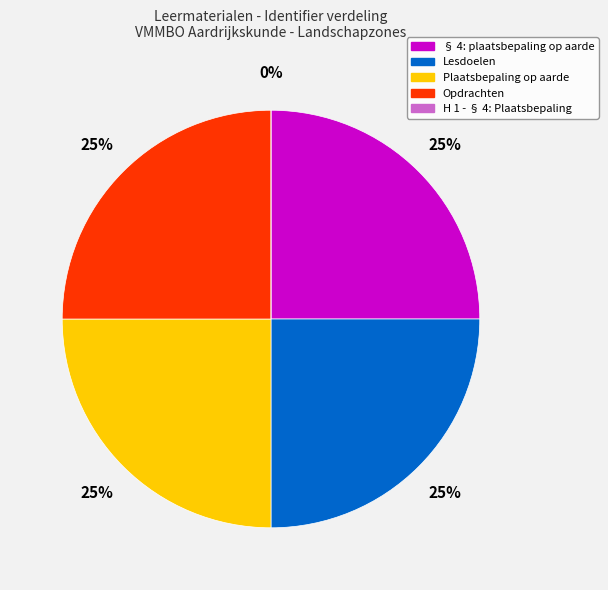

To the nearest percent, what percentage of the pie is Plaatsbepaling op aarde?

25%